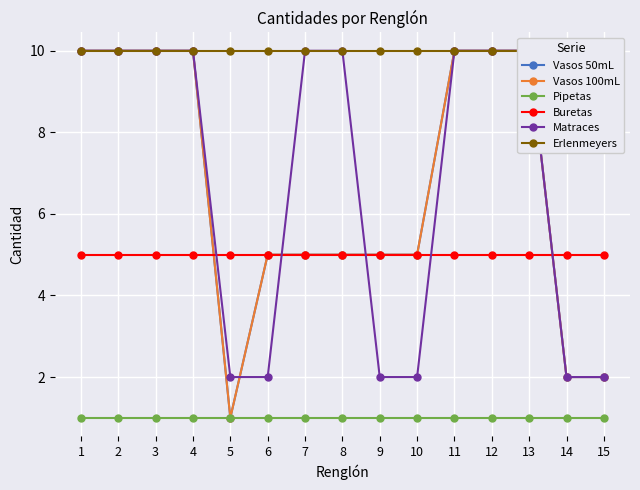

At which label does Erlenmeyers reach its peak?

1